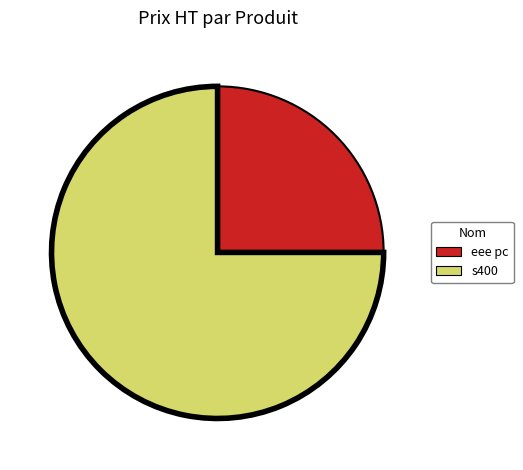

Approximately how many times larger is the value at eee pc compared to s400?

0.3